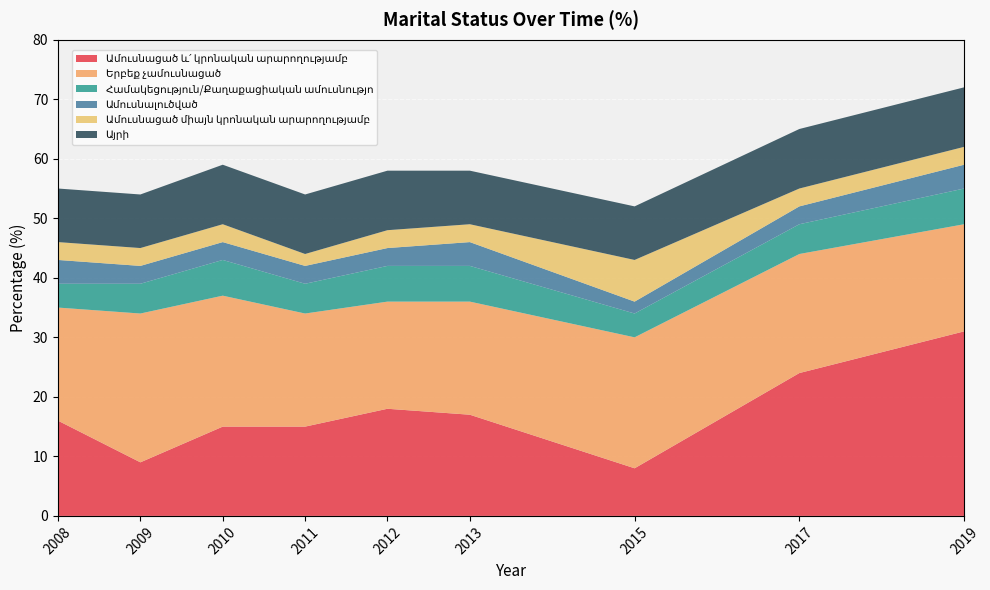

Reading left to right, transcribe all the data shown in this chart.

Ամուսնացած և՛ կրոնական արարողությամբ: 2008=16	2009=9	2010=15	2011=15	2012=18	2013=17	2015=8	2017=24	2019=31
Երբեք չամուսնացած: 2008=19	2009=25	2010=22	2011=19	2012=18	2013=19	2015=22	2017=20	2019=18
Համակեցություն/Քաղաքացիական ամուսնությո: 2008=4	2009=5	2010=6	2011=5	2012=6	2013=6	2015=4	2017=5	2019=6
Ամուսնալուծված: 2008=4	2009=3	2010=3	2011=3	2012=3	2013=4	2015=2	2017=3	2019=4
Ամուսնացած միայն կրոնական արարողությամբ: 2008=3	2009=3	2010=3	2011=2	2012=3	2013=3	2015=7	2017=3	2019=3
Այրի: 2008=9	2009=9	2010=10	2011=10	2012=10	2013=9	2015=9	2017=10	2019=10